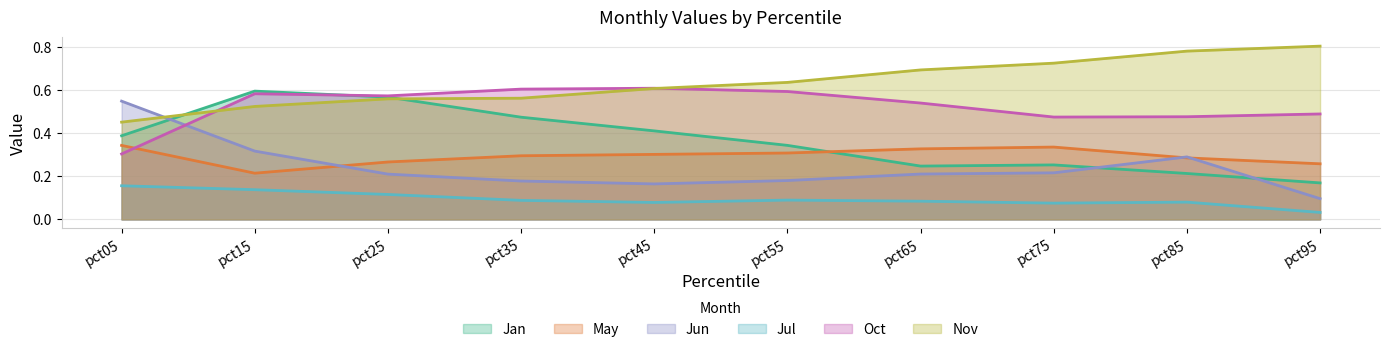

What is the maximum value shown in the chart?

0.8